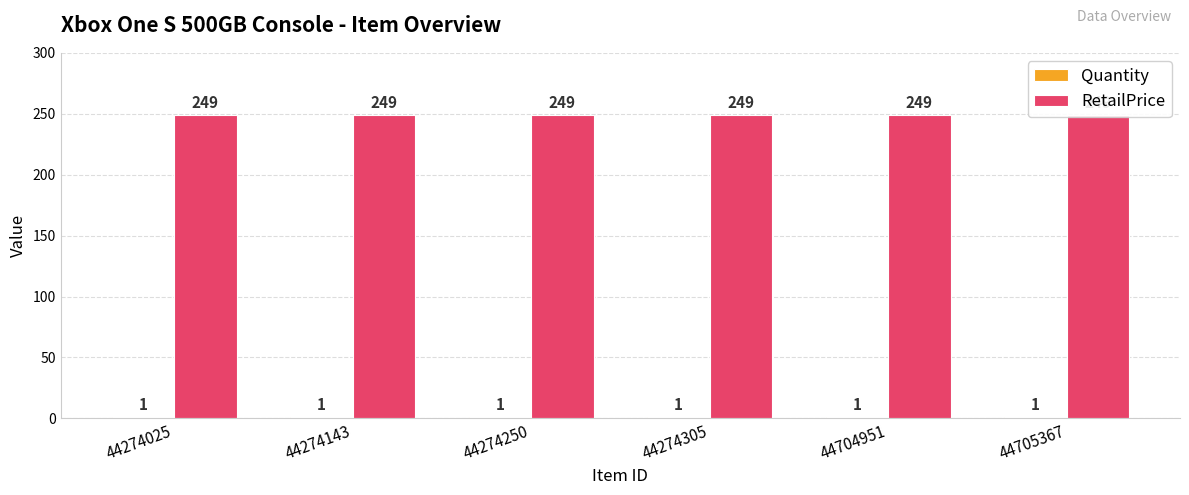

Rank the series at 44705367 from highest to lowest value.

RetailPrice, Quantity